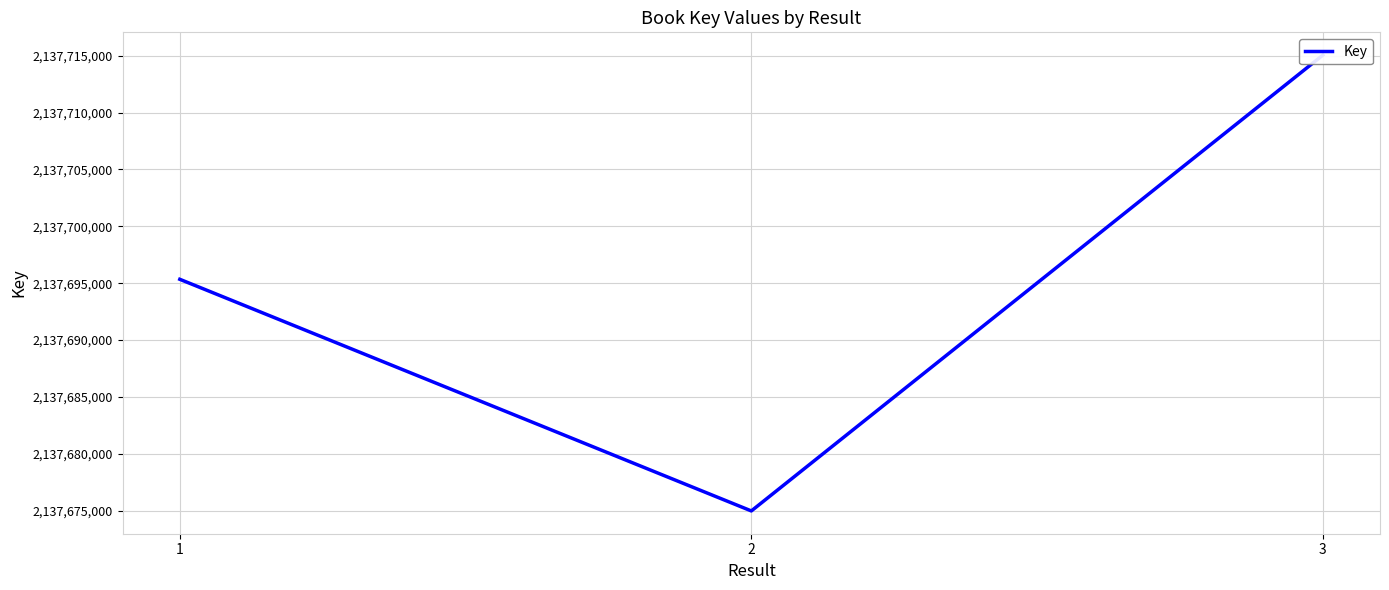

True or false: the data shows 2137674970 at 2.

True